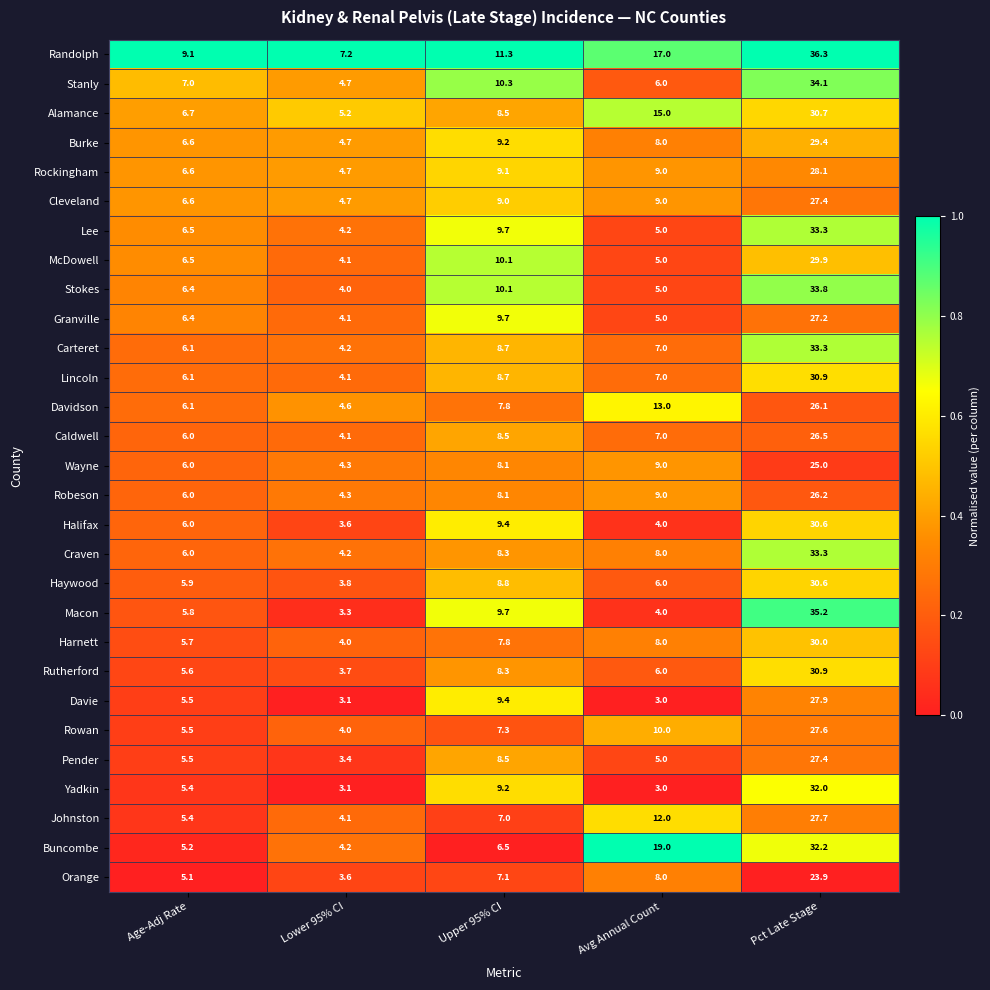

What is the average value of the Rowan series?

10.9